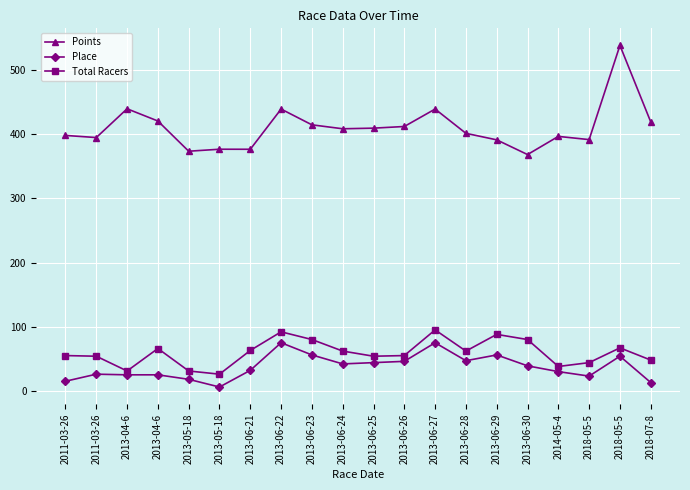

In Points, how many points are lower than both neighbors (excluding endpoints)?

6